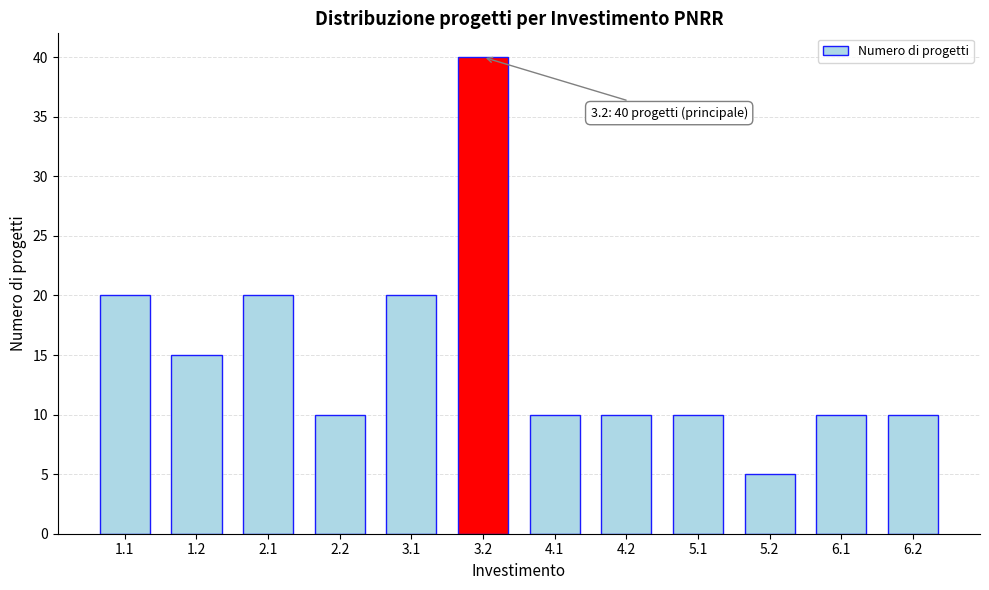

Reading right to left, extract all data points from this chart.

10	10	5	10	10	10	40	20	10	20	15	20